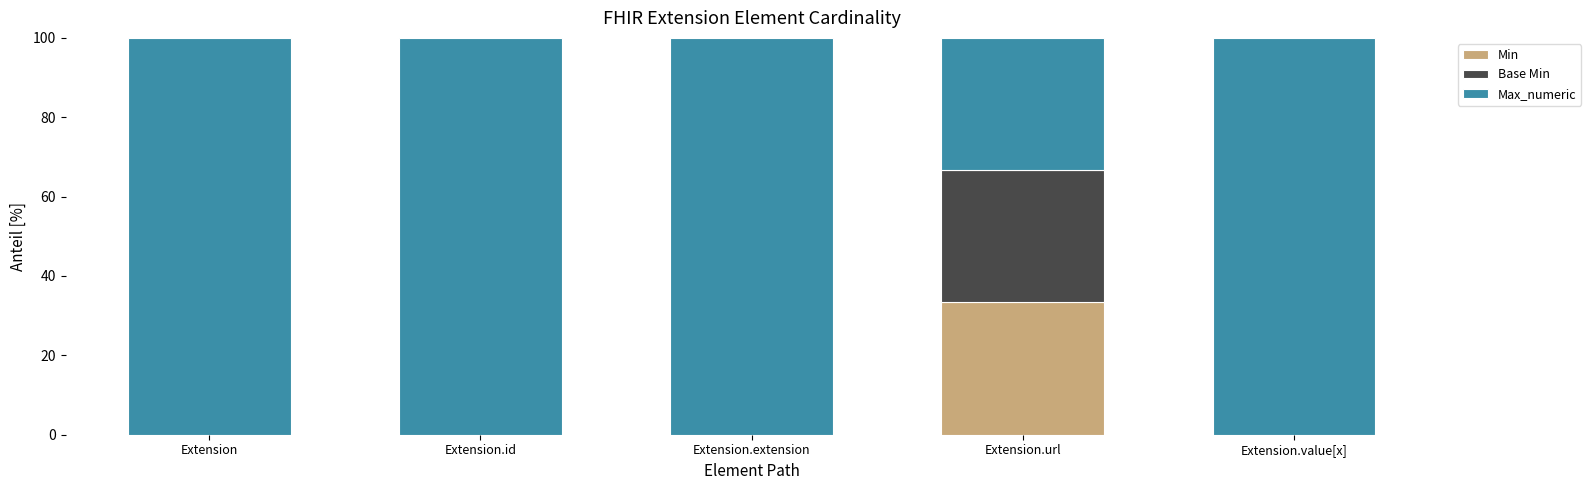

True or false: Min has a value of 33.3 at Extension.url.

True